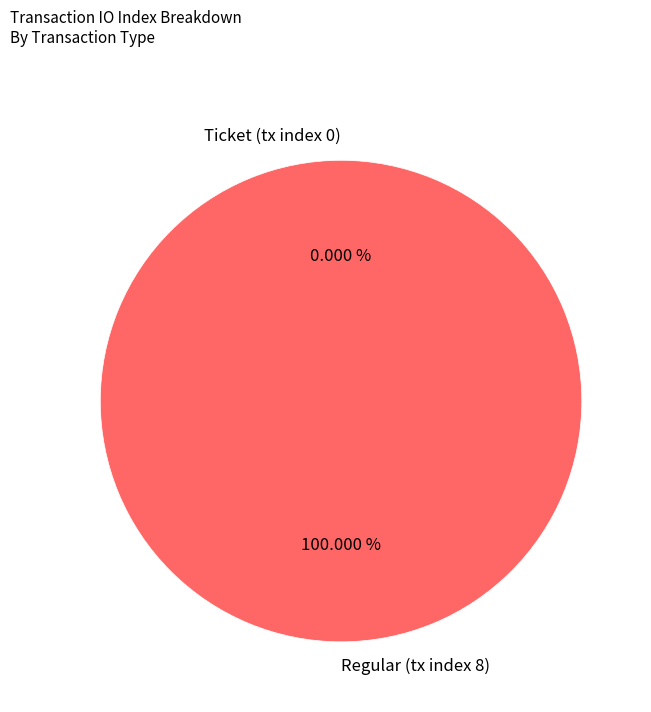

How many segments does this pie chart have?

2